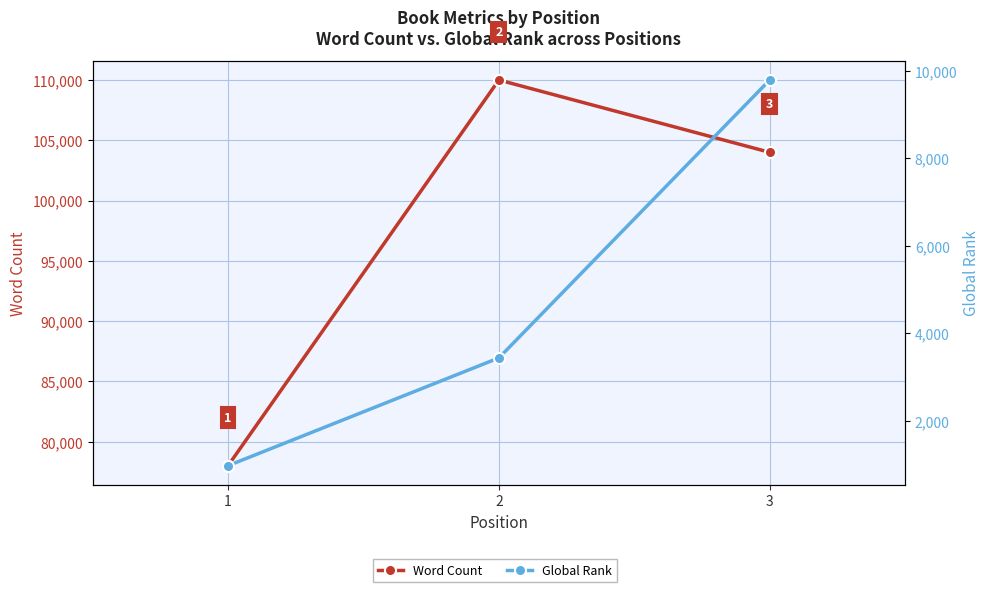

What is the total value across all series at 3?

113794